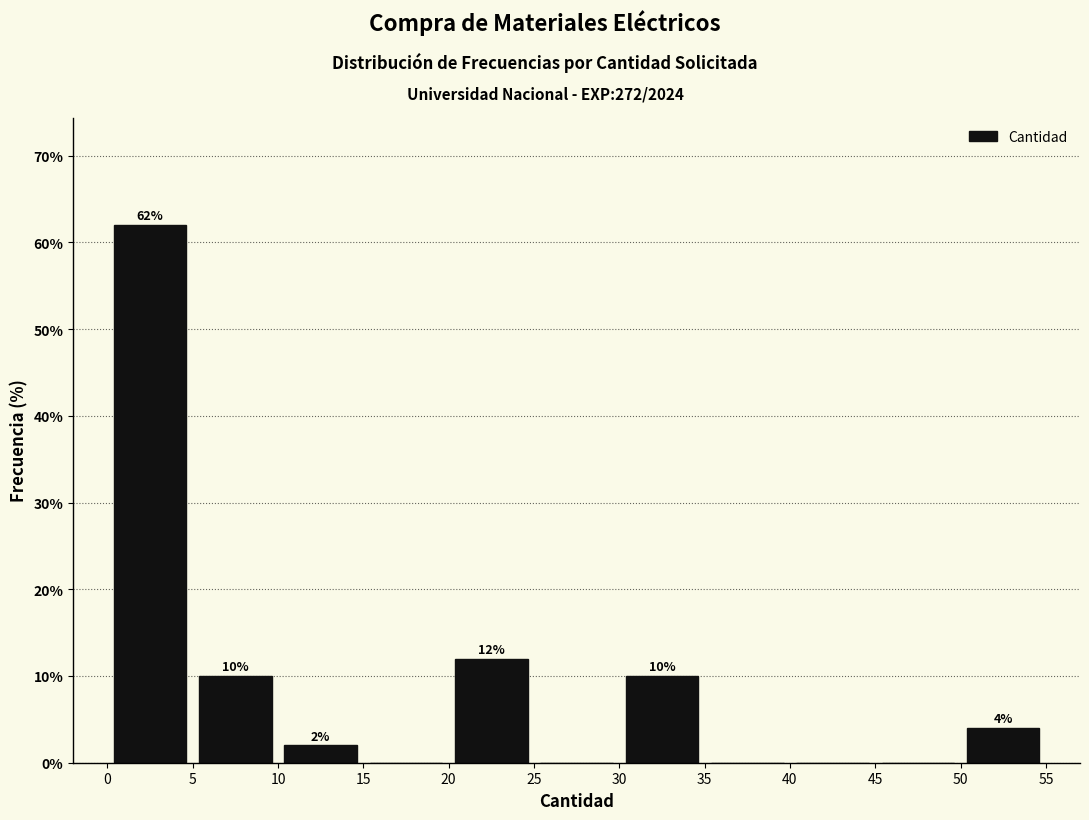

Which range on the x-axis has the tallest bar?

0 to 5